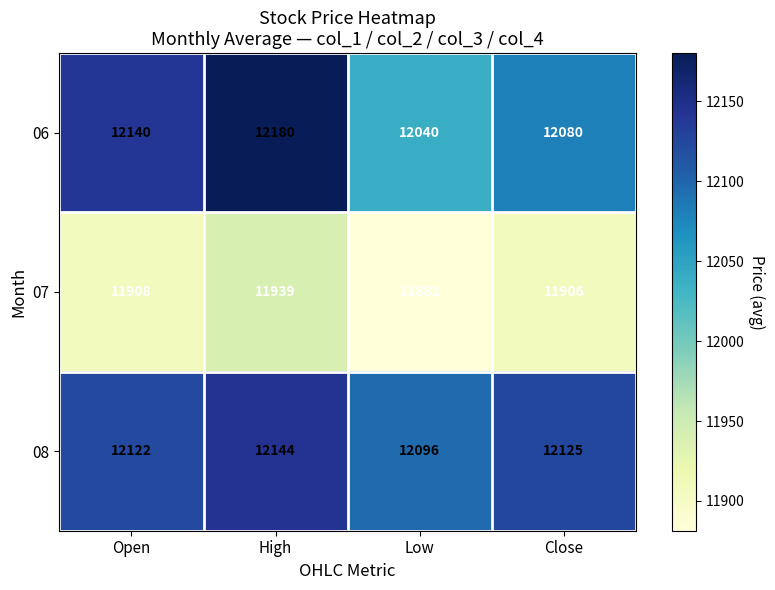

What is the minimum value shown in the chart?

11881